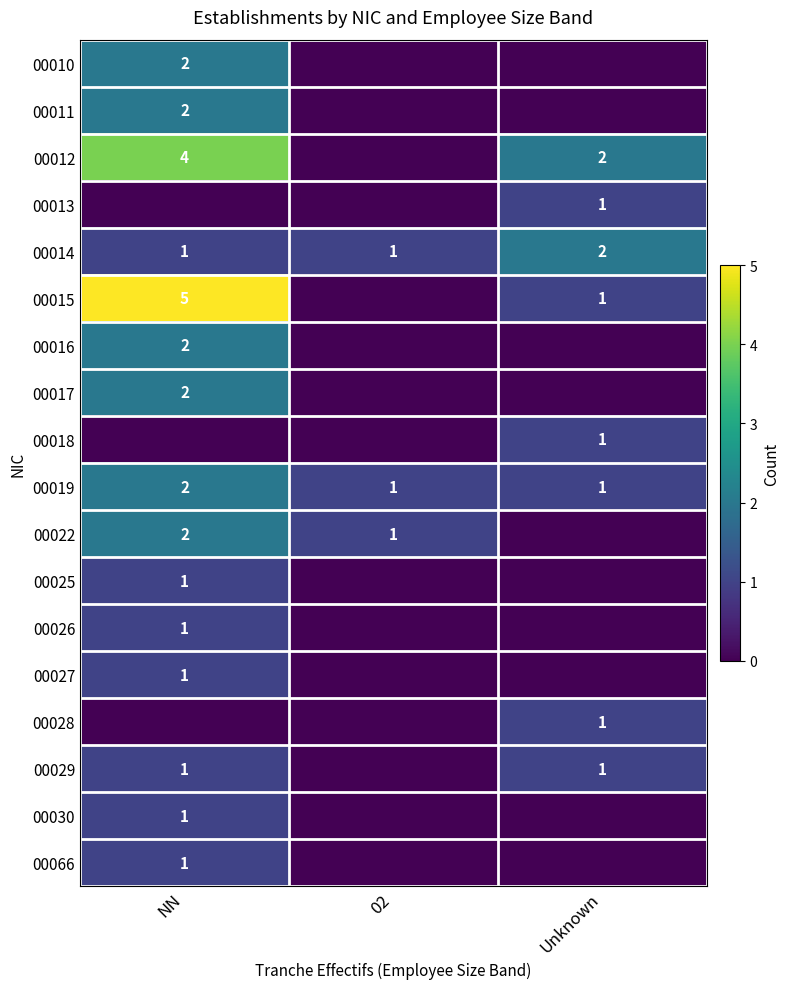

The 00011 series shows 3 at NN. True or false?

False